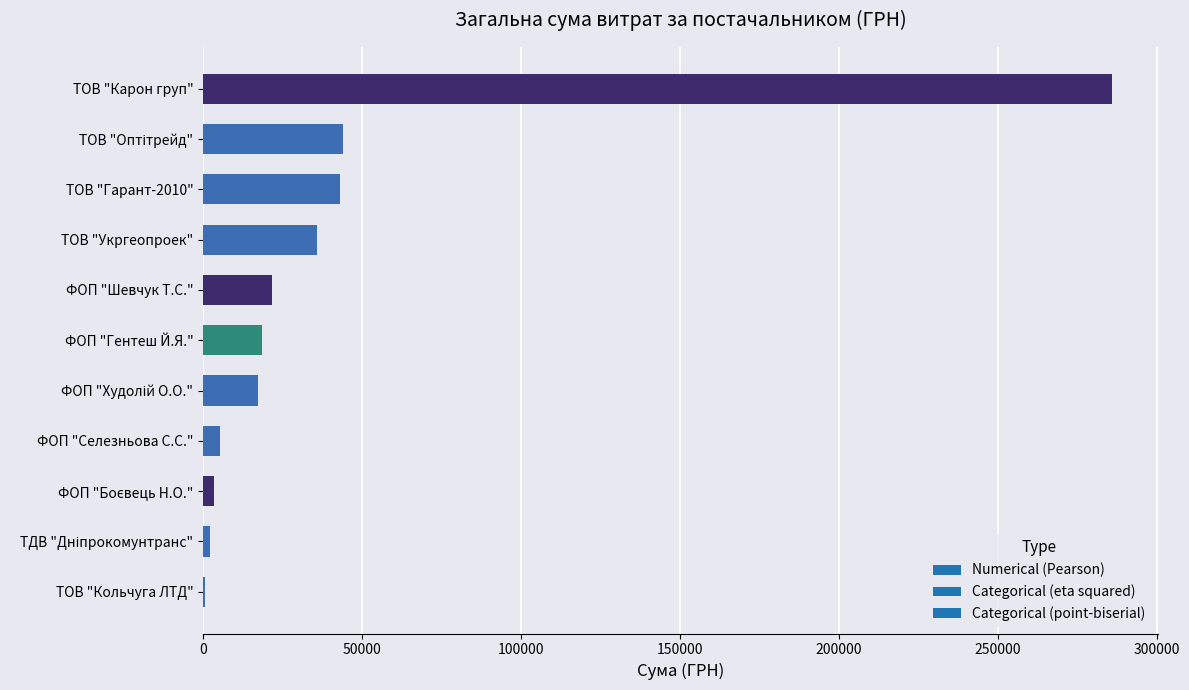

What is the change in value from ФОП "Шевчук Т.С." to ТОВ "Гарант-2010"?

+21535.0